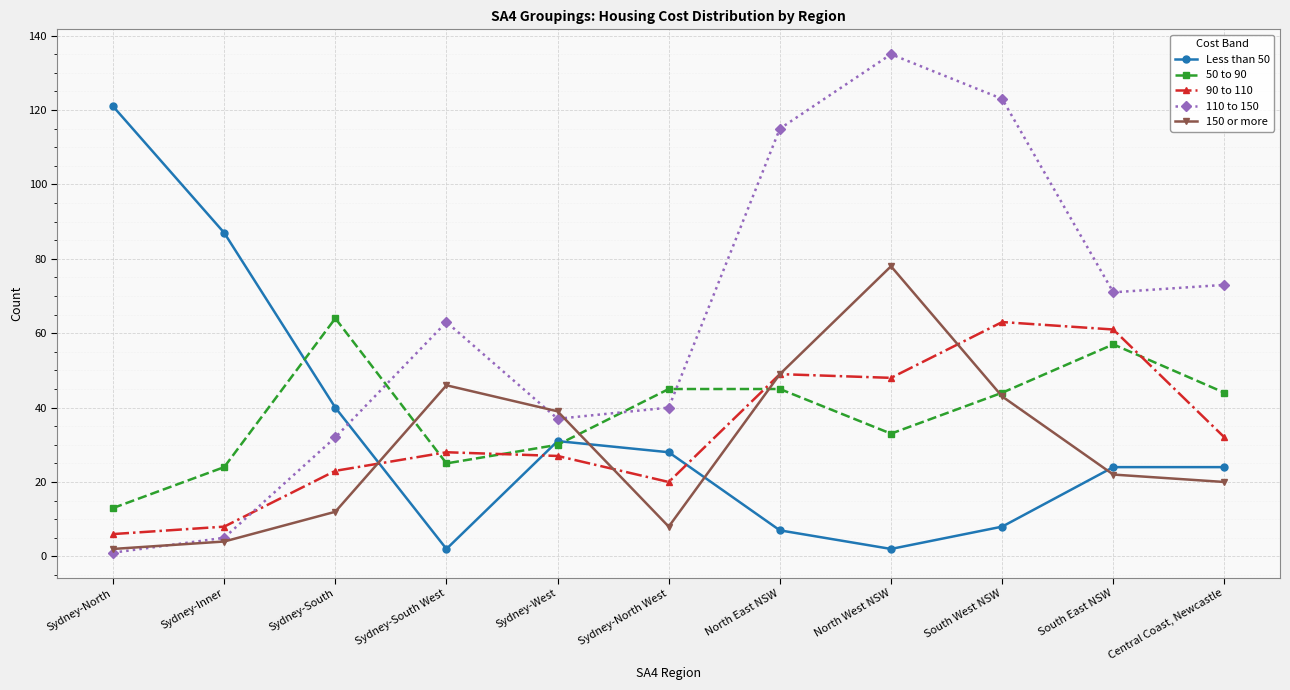

How many distinct data groups are displayed?

5